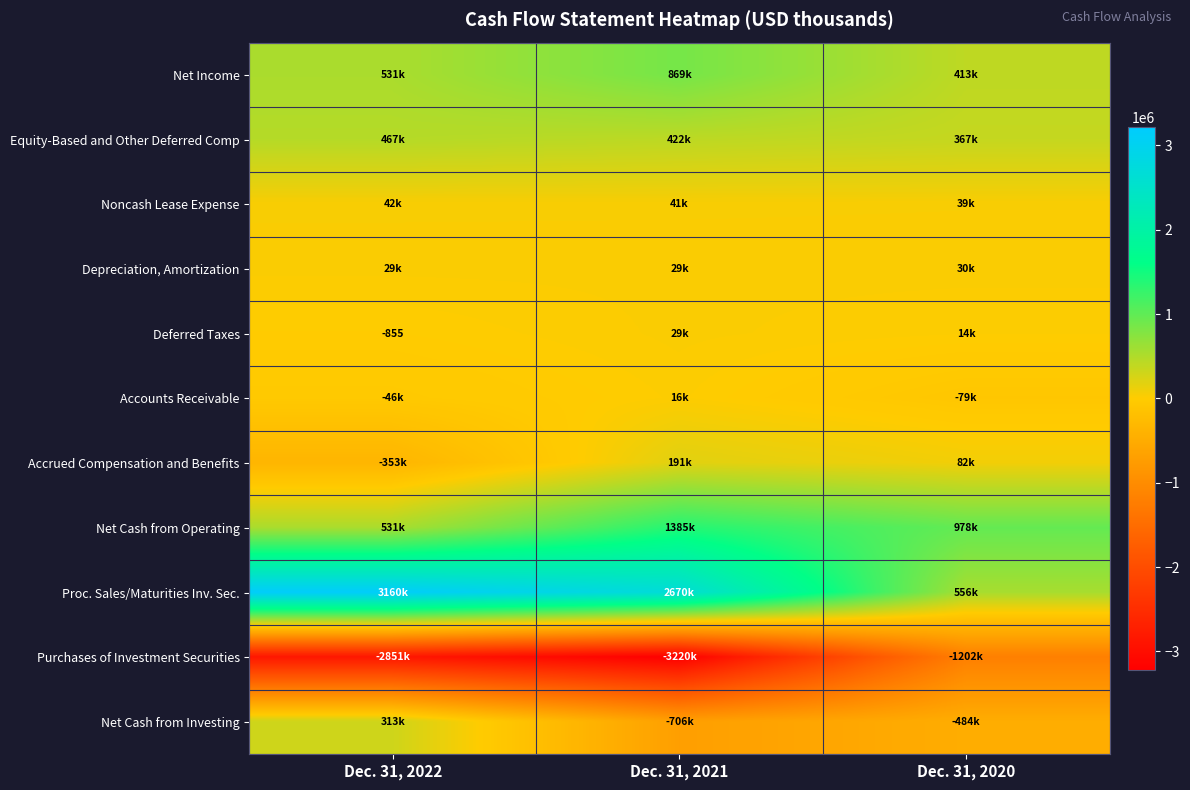

At how many categories does at least one series exceed -1135829?

3